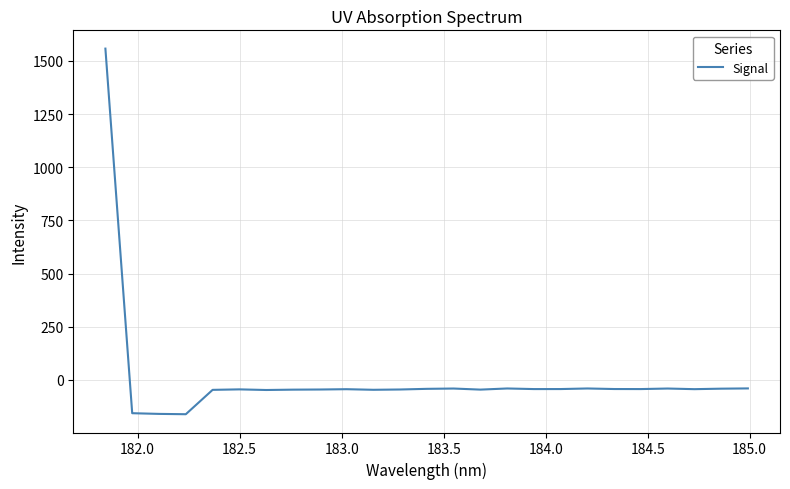

What is the difference between the maximum and minimum values?

1719.8